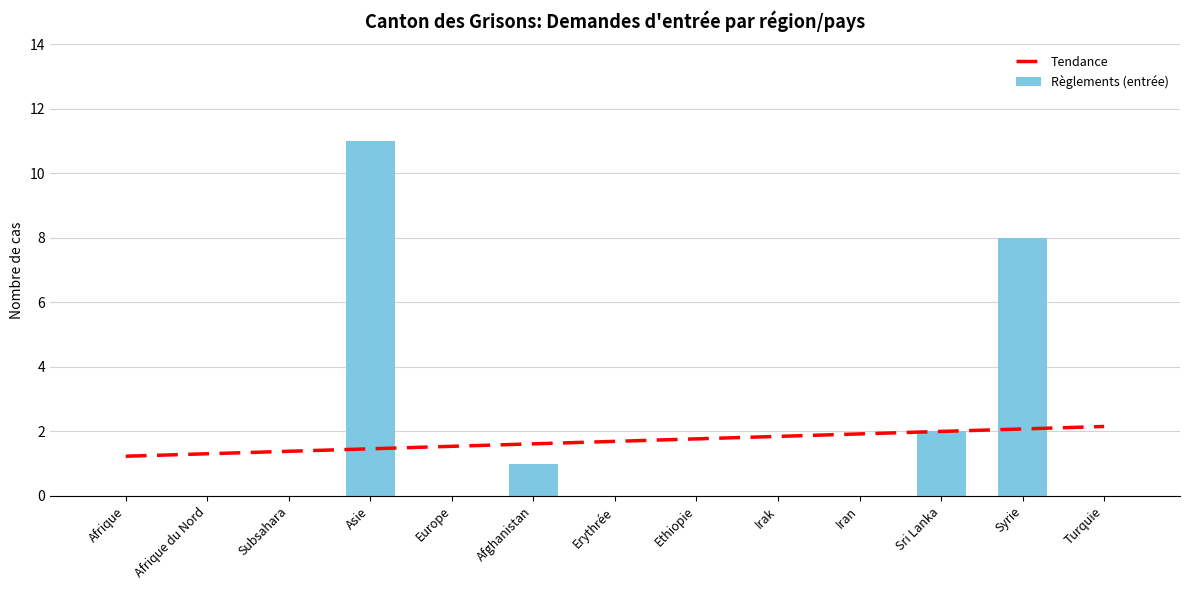

Between Erythrée and Subsahara, which is larger?

Erythrée